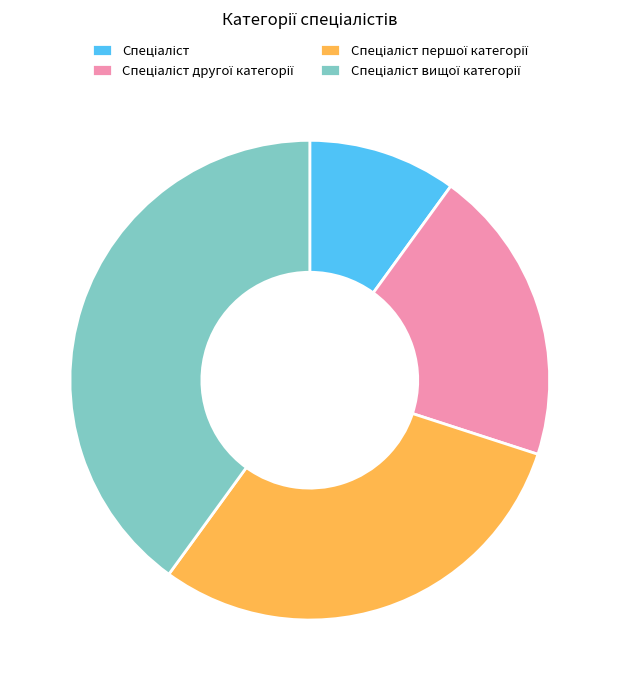

Is there a majority slice in this chart?

No